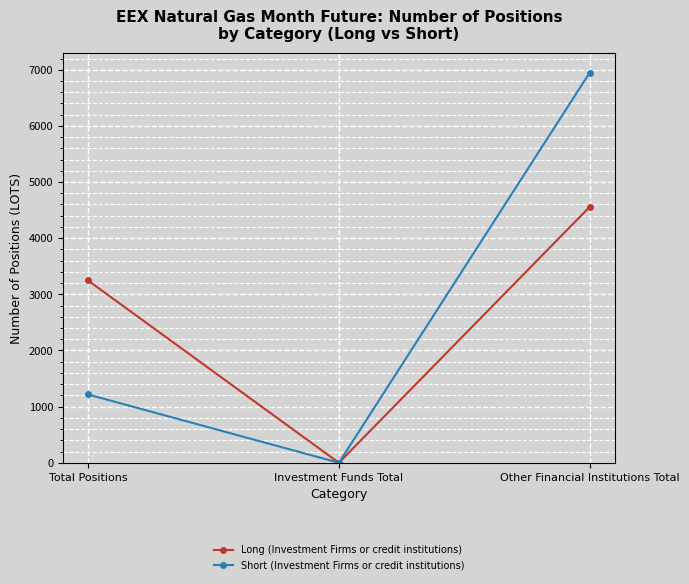

At how many categories does at least one series exceed 468?

2